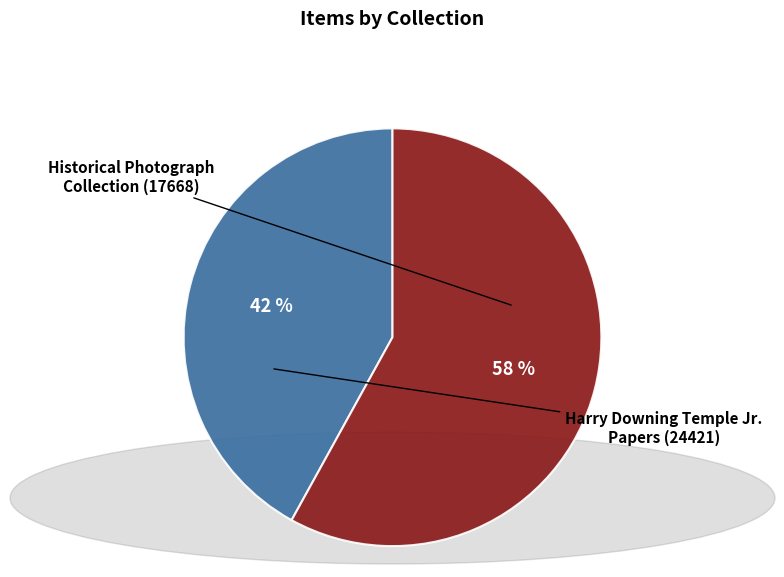

Is there a majority slice in this chart?

Yes